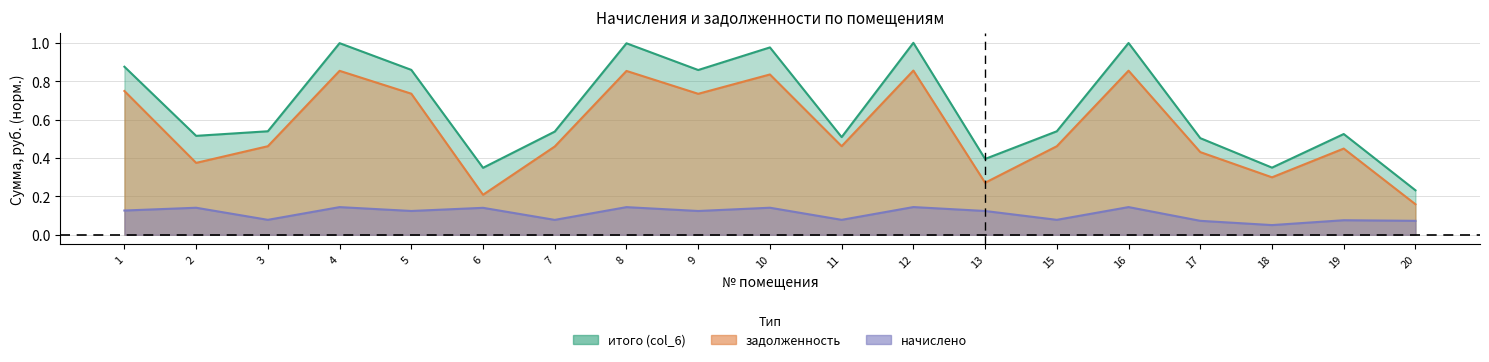

How many categories are shown in the chart?

19